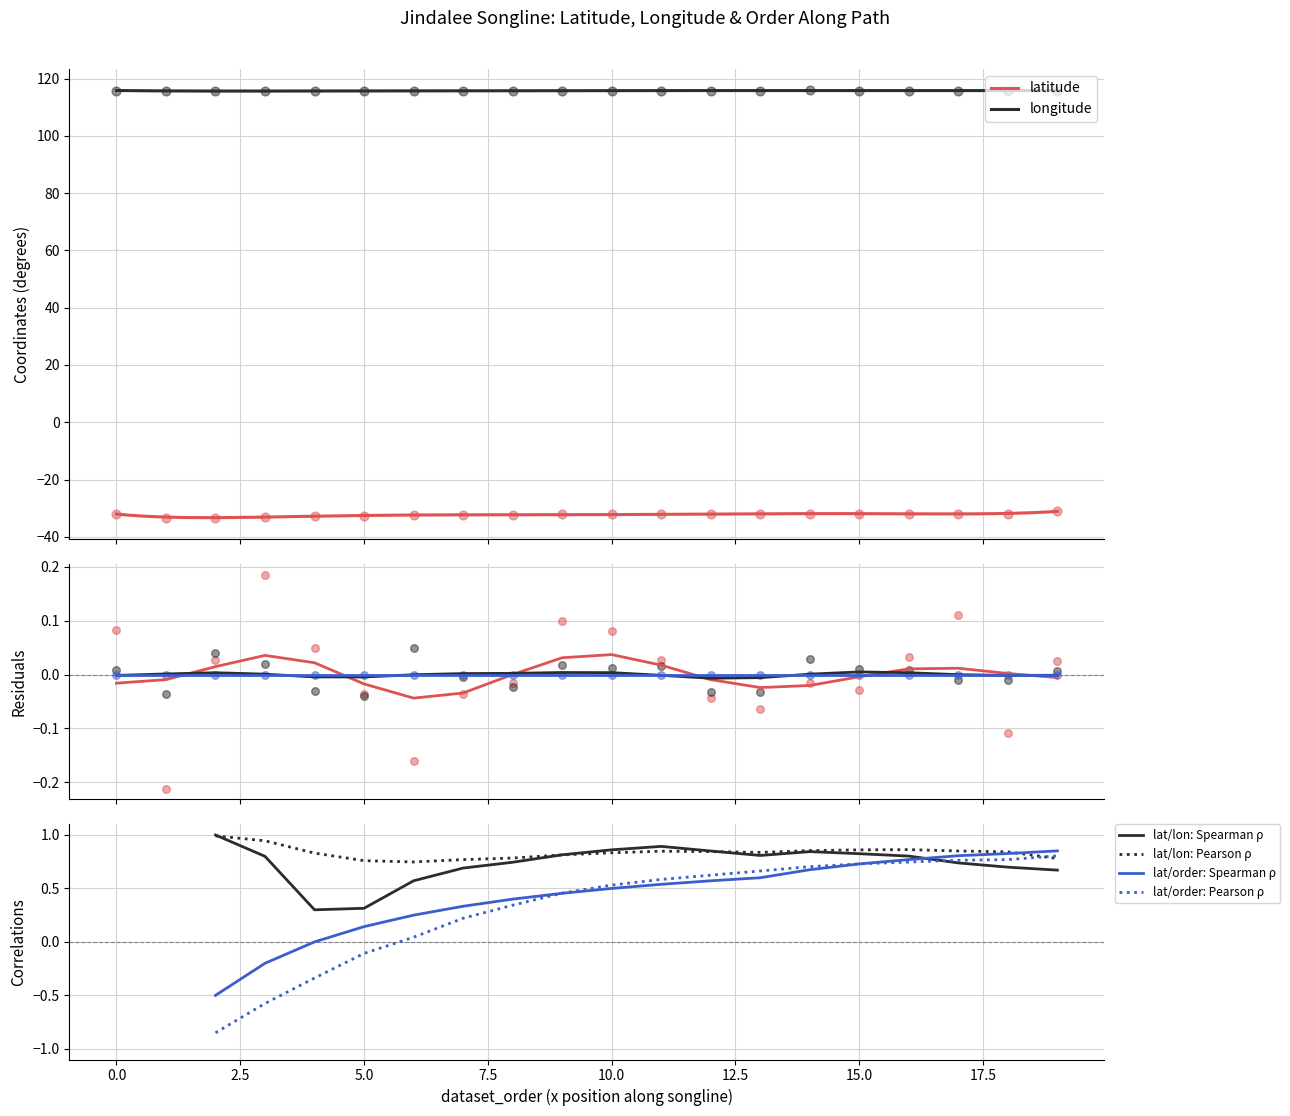

Which series has the widest spread of Y values?

latitude